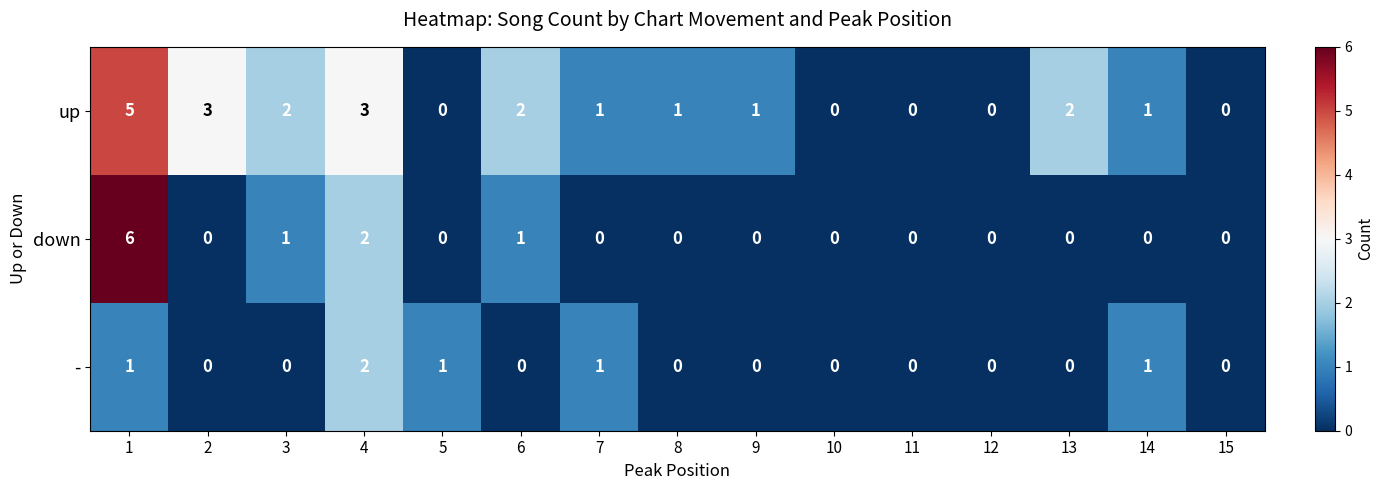

The down series shows 1 at 3. True or false?

True